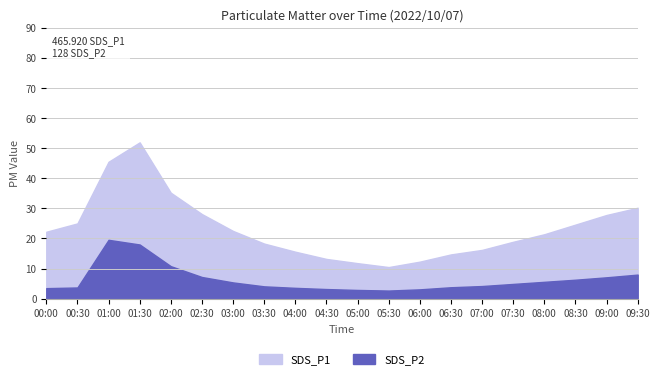

The SDS_P2 series shows 19.6 at 01:00. True or false?

True